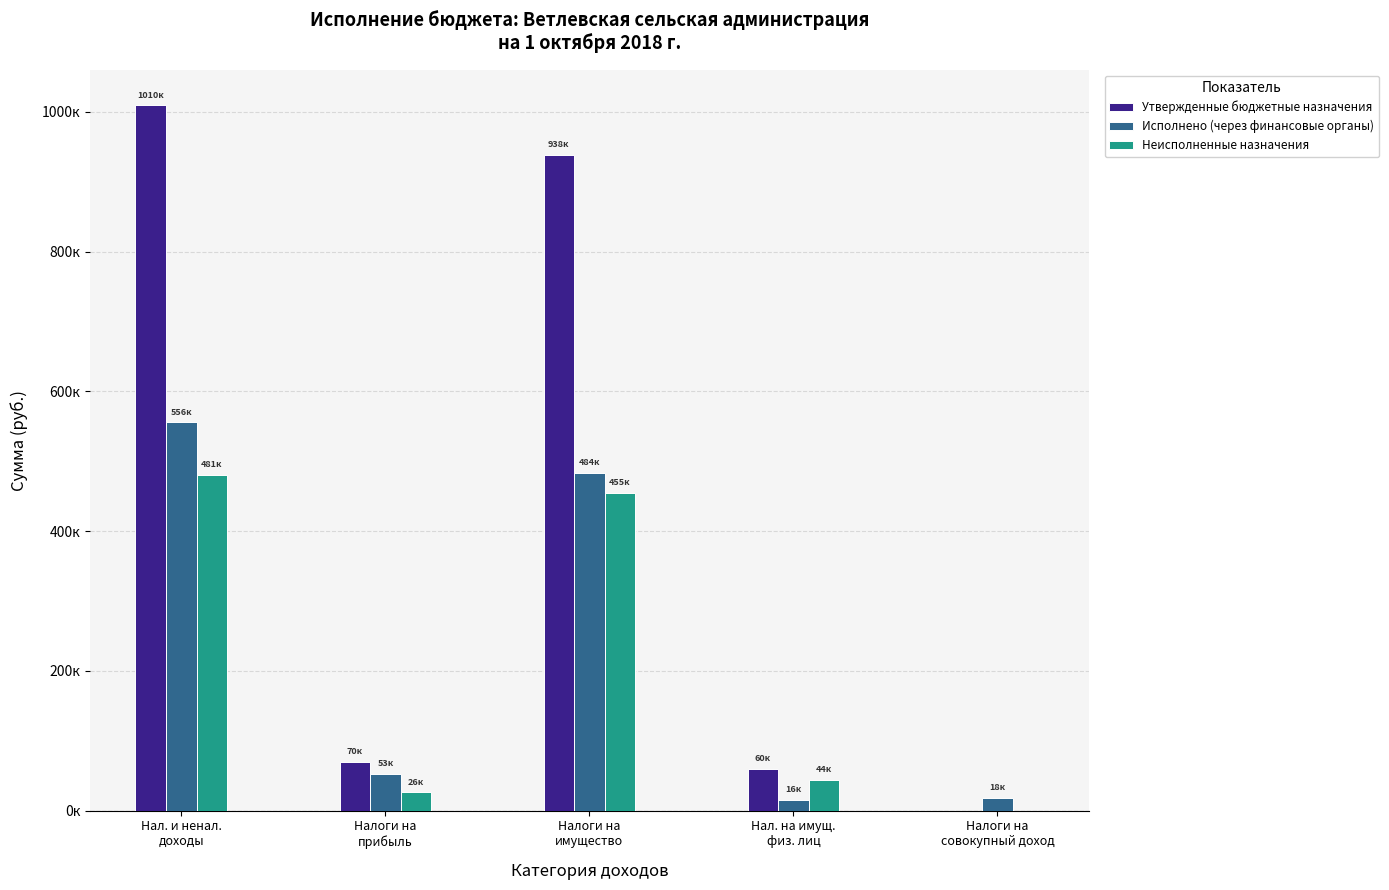

Which series changed the most between Нал. и ненал.
доходы and Налоги на
совокупный доход?

Утвержденные бюджетные назначения